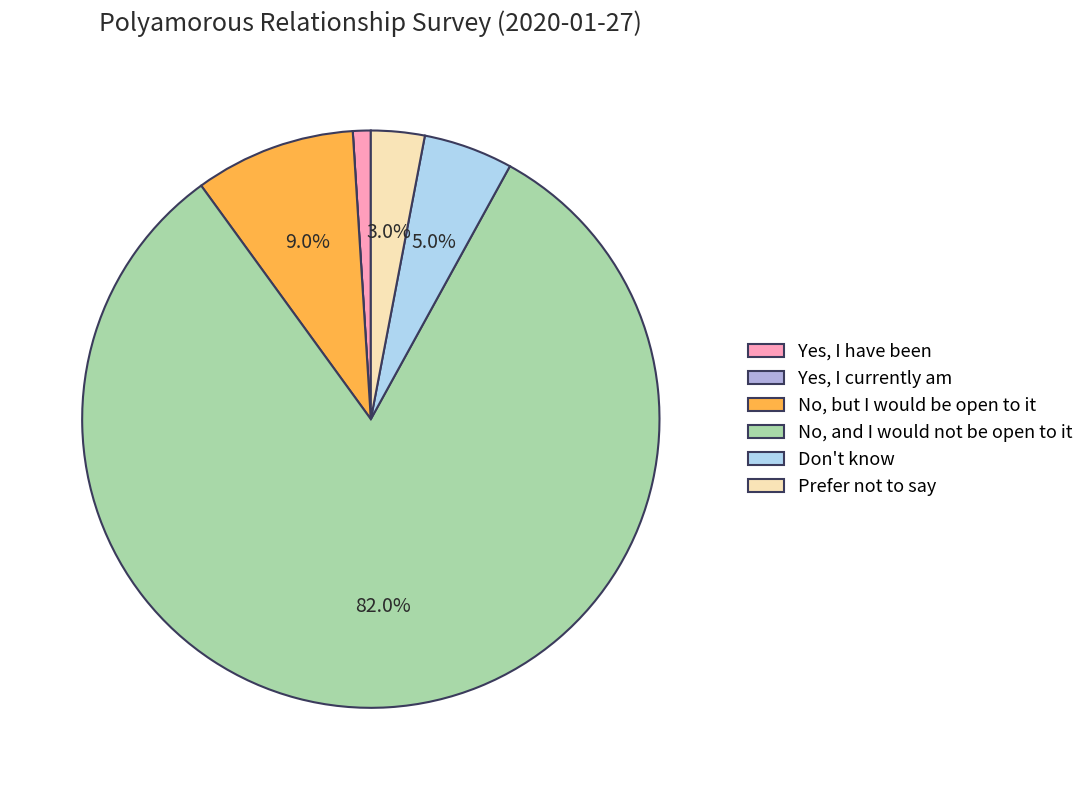

Which category has the biggest portion of the pie?

No, and I would not be open to it